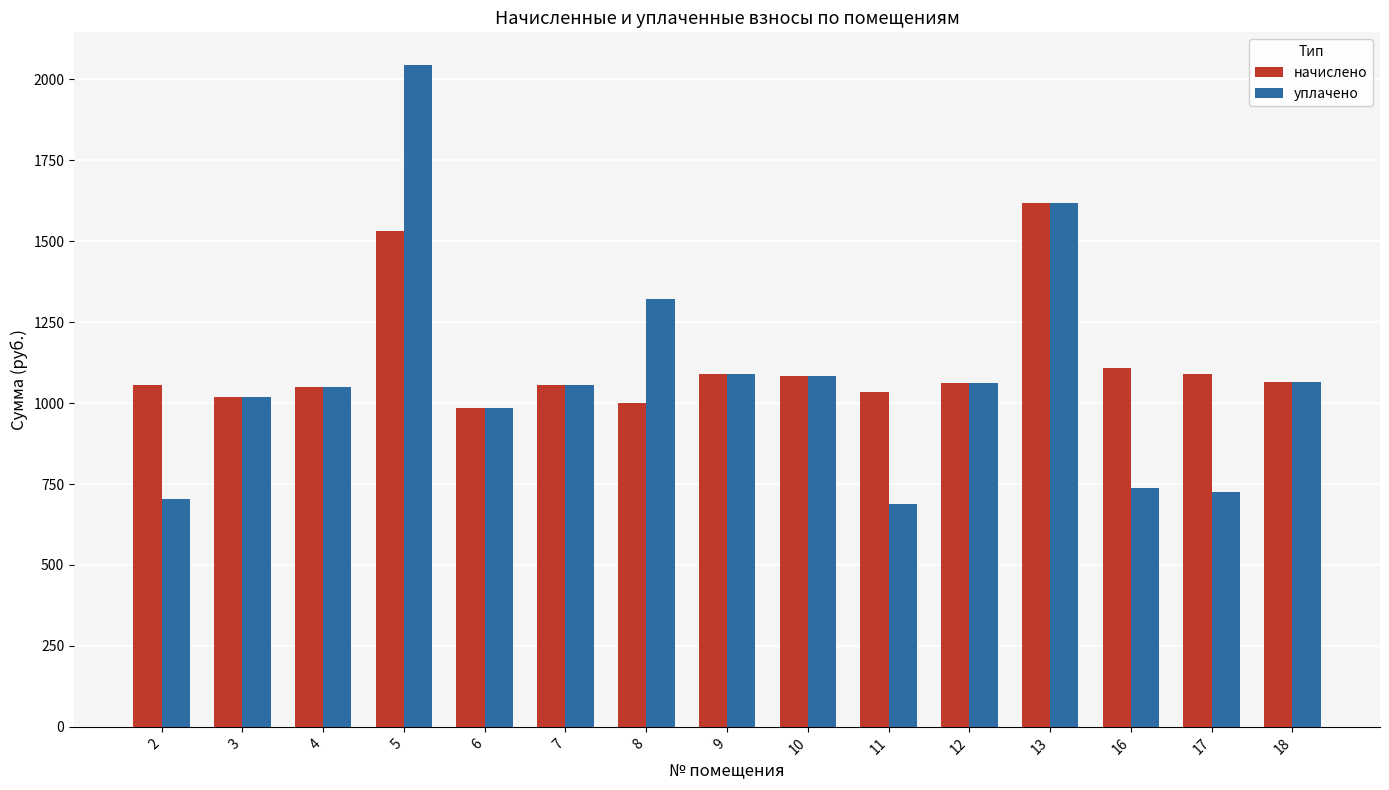

Rank the series by their average value, from lowest to highest.

уплачено, начислено